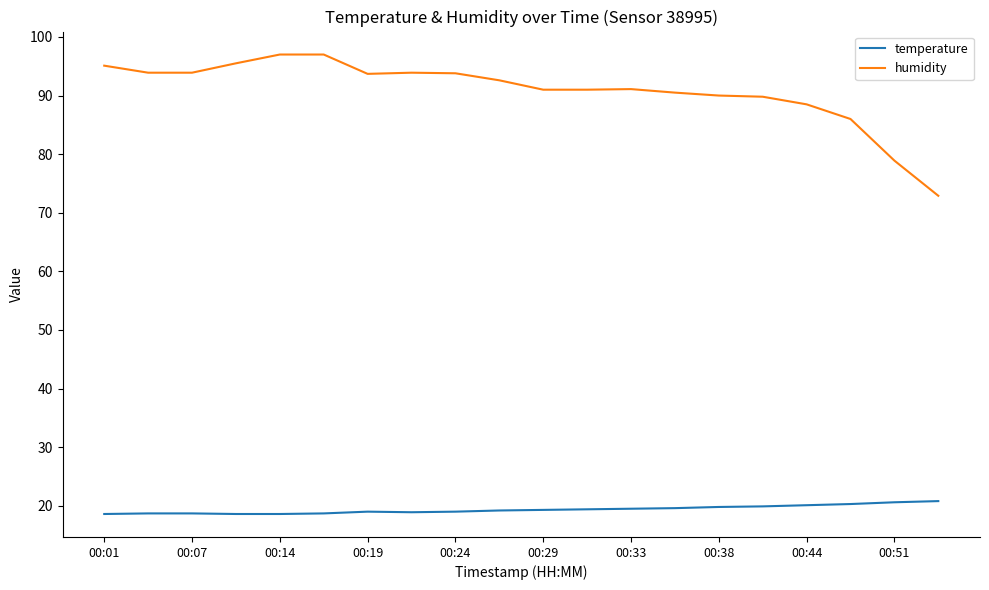

List the series in order of their peak value, highest first.

humidity, temperature